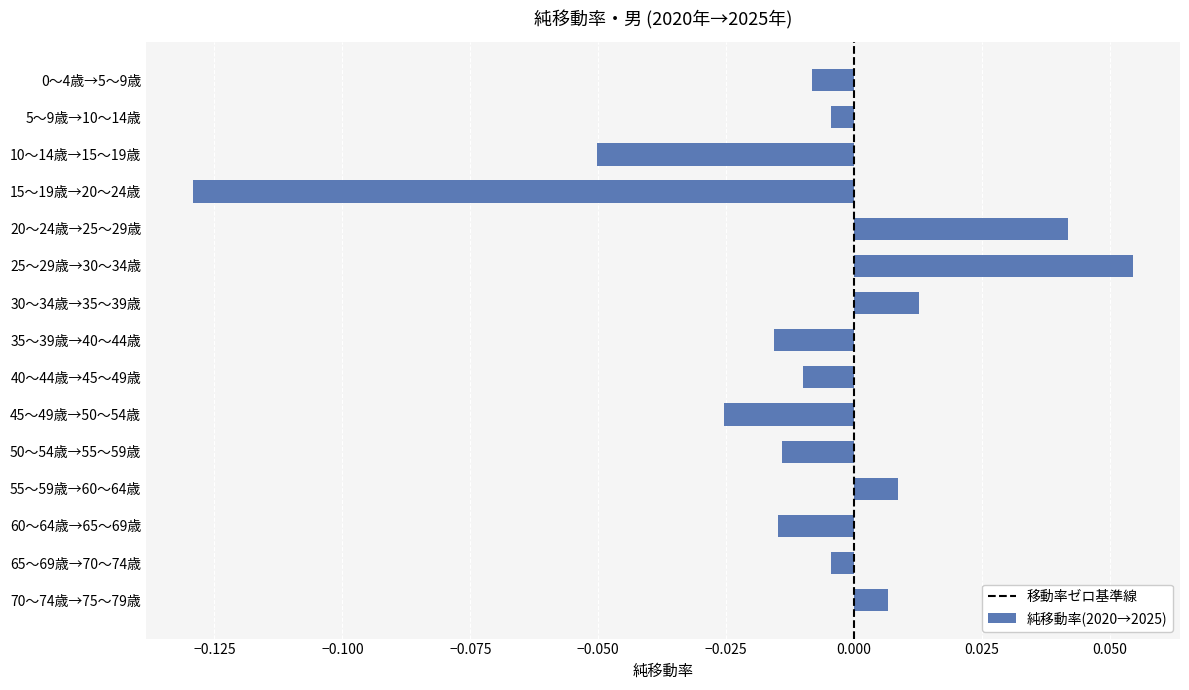

Which label corresponds to the smallest value in the chart?

15～19歳→20～24歳